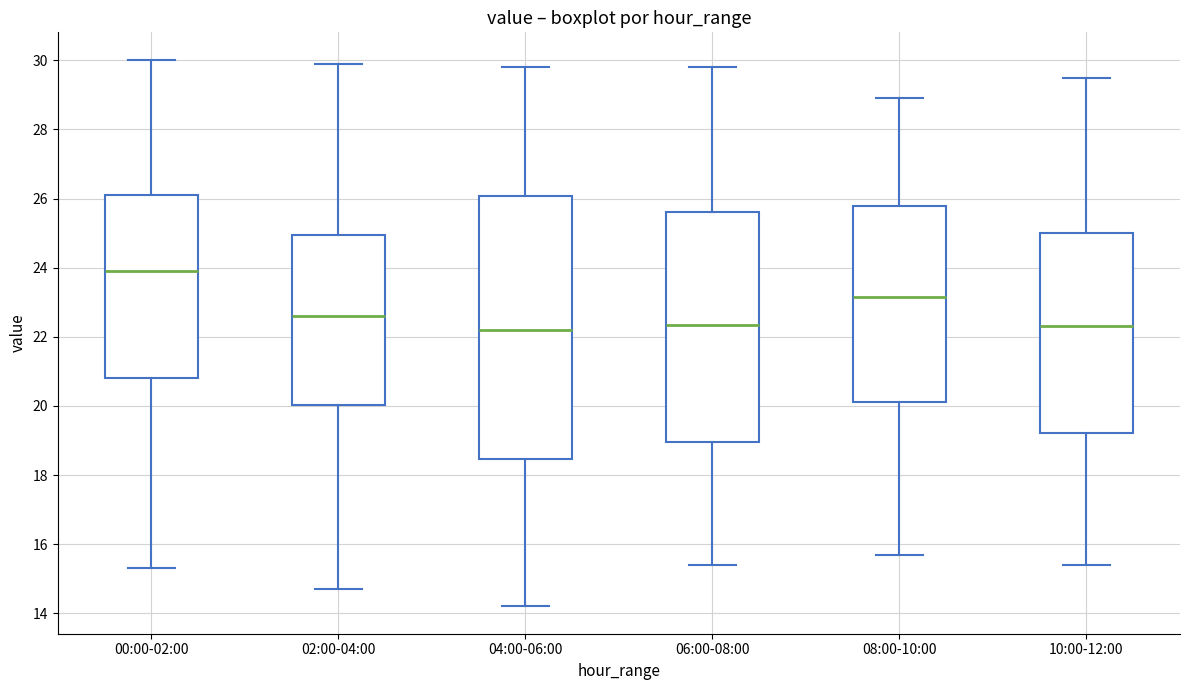

Reading left to right, read every box against the y-axis: the position of its median line, the range the box covers, and the ends of its whiskers. The values are not printed on the chart, so give them approximately, as read against the axis.

00:00-02:00: median 23.8, box 20.8 to 26.2, whiskers 15.4 to 30.0
02:00-04:00: median 22.6, box 20.0 to 25.0, whiskers 14.8 to 30.0
04:00-06:00: median 22.2, box 18.4 to 26.0, whiskers 14.2 to 29.8
06:00-08:00: median 22.4, box 19.0 to 25.6, whiskers 15.4 to 29.8
08:00-10:00: median 23.2, box 20.2 to 25.8, whiskers 15.8 to 29.0
10:00-12:00: median 22.4, box 19.2 to 25.0, whiskers 15.4 to 29.6